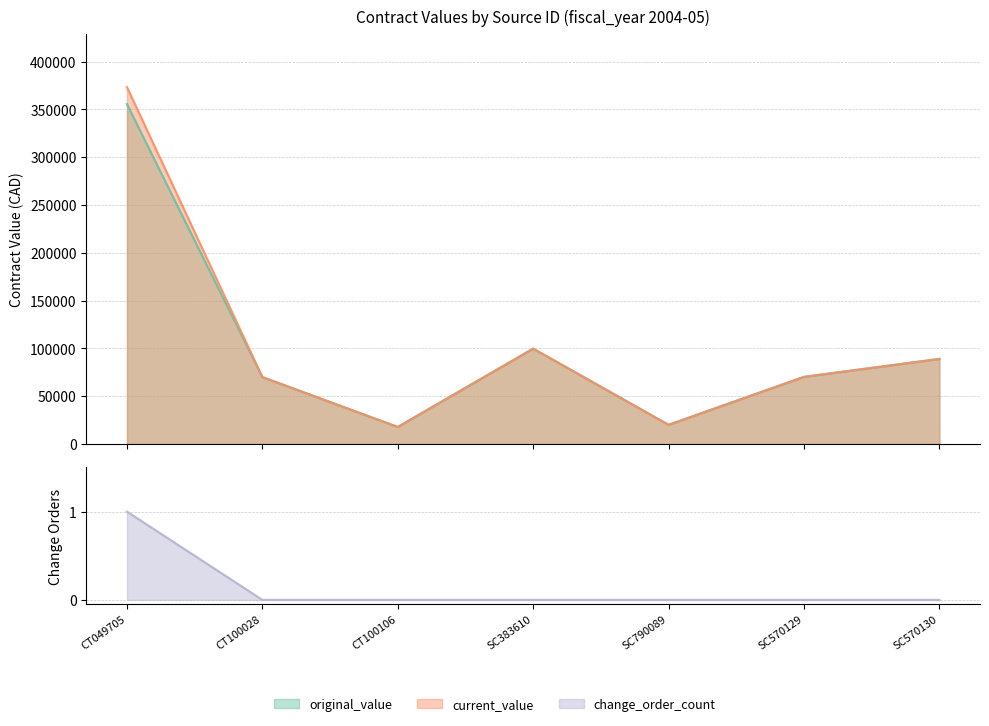

What are all the series names shown in the legend?

original_value, current_value, change_order_count